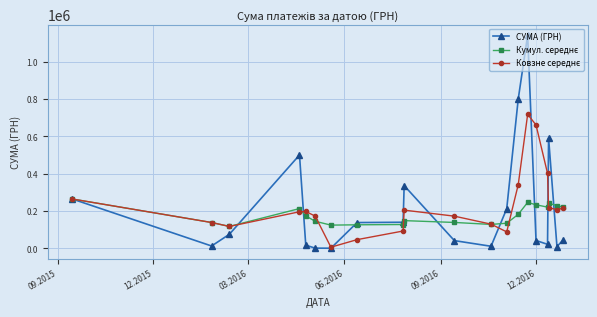

True or false: СУМА (ГРН) has more than 1 points higher than both neighbors.

True